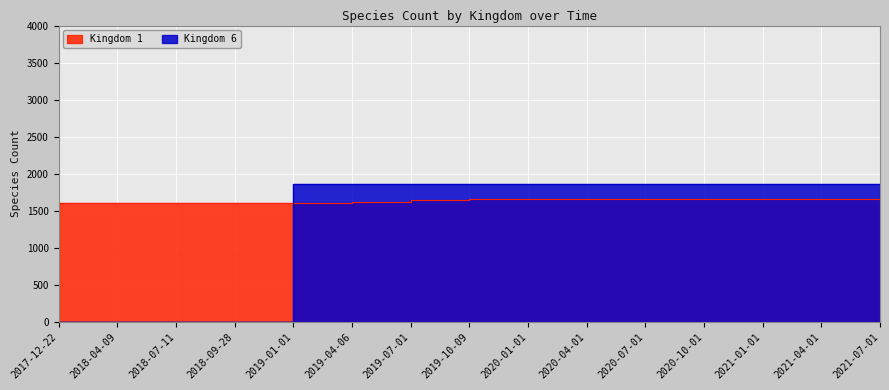

What is the spread (max minus min) of values at 2020-01-01?

205